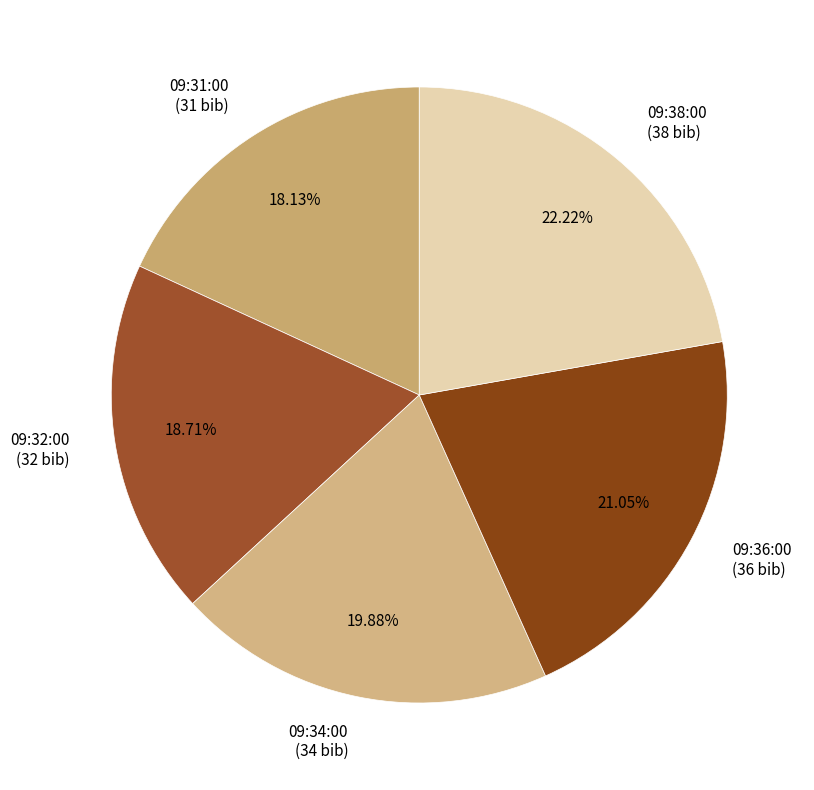

The 09:34:00 slice represents 20% of the pie. True or false?

True